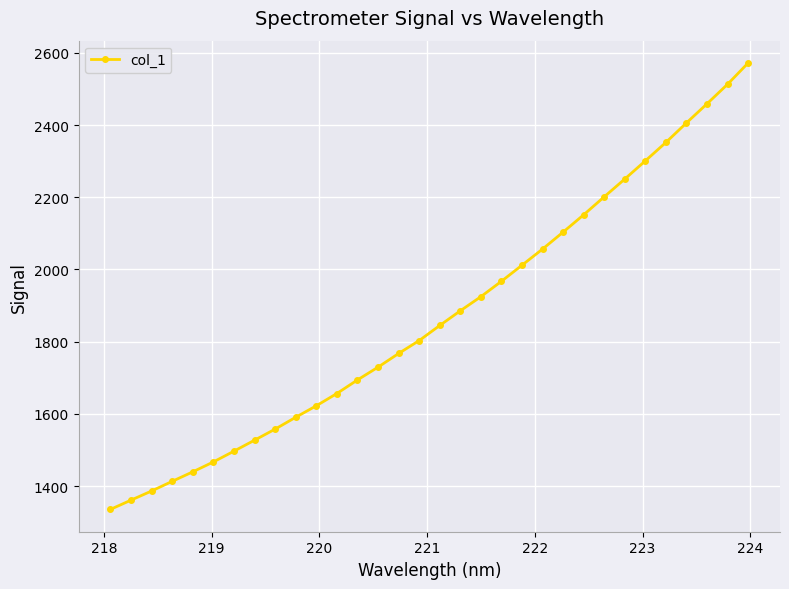

Reading left to right, list all the values displayed in this chart.

1335.3	1360.9	1386.3	1413.0	1439.3	1466.7	1496.6	1527.0	1557.7	1590.5	1622.3	1656.3	1693.9	1729.3	1767.2	1803.0	1844.8	1885.4	1924.6	1967.2	2011.8	2056.5	2103.5	2151.5	2201.3	2250.5	2300.9	2351.9	2406.0	2458.9	2513.0	2571.9